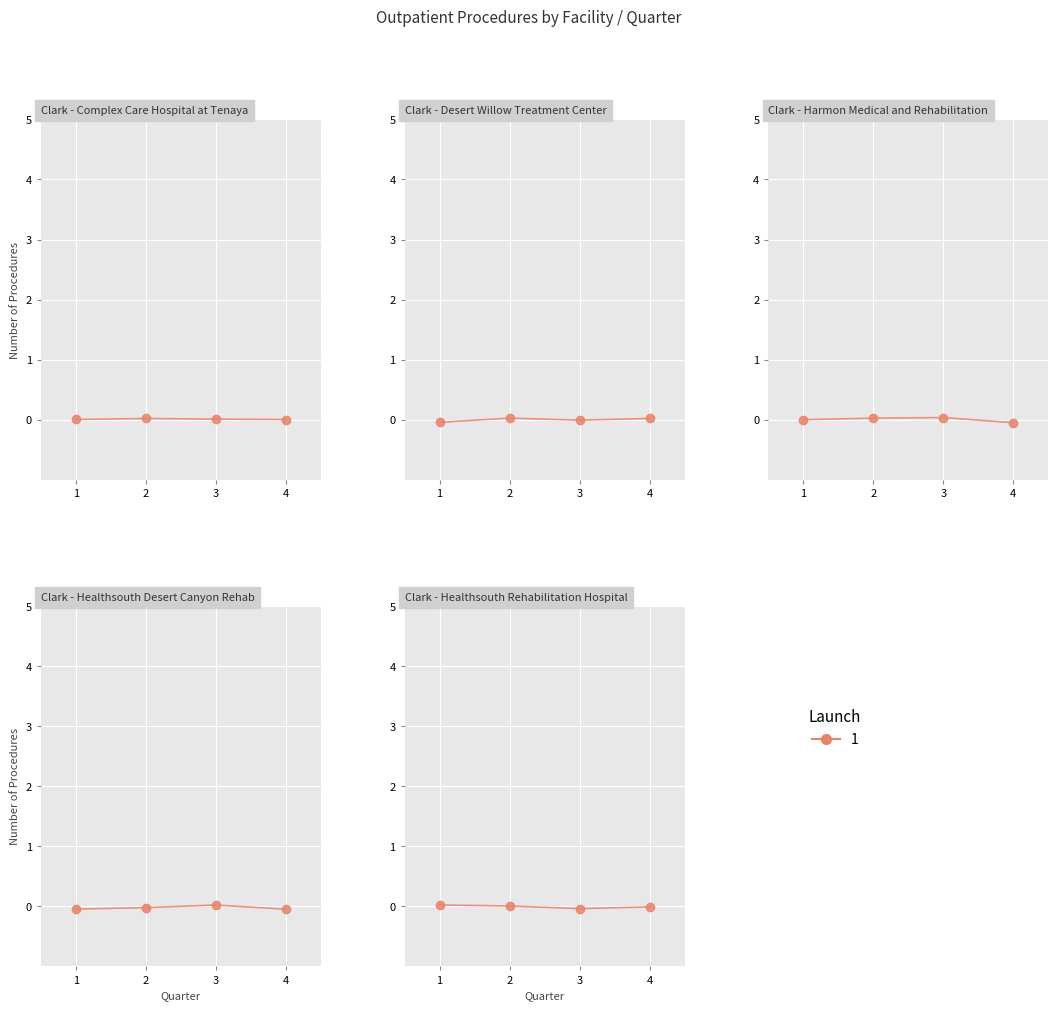

Rank the categories by value from lowest to highest.

3, 4, 2, 1